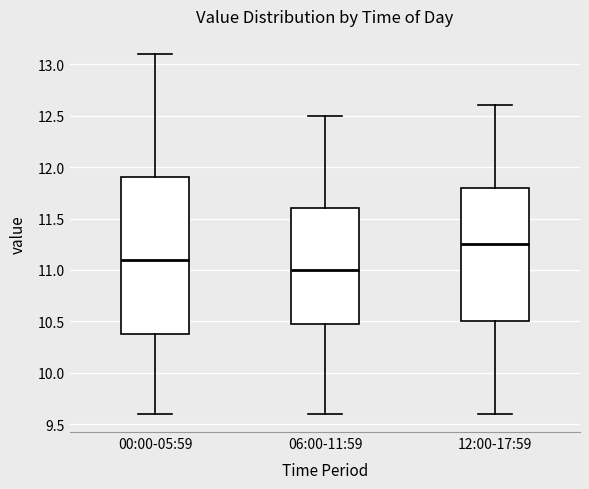

Which box has the lowest median line?

06:00-11:59